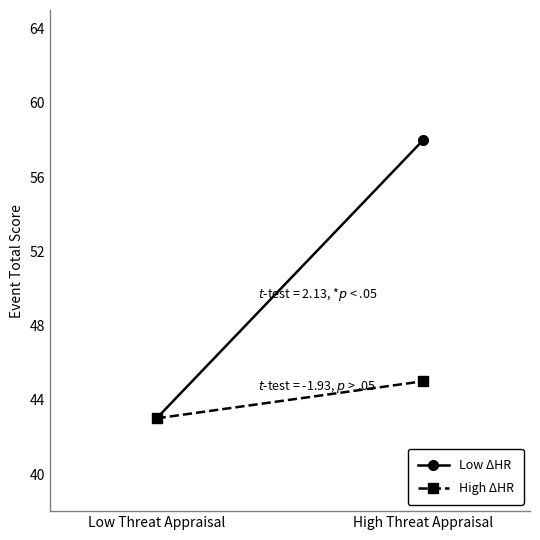

List the series in order of their overall mean, highest first.

Low ΔHR, High ΔHR